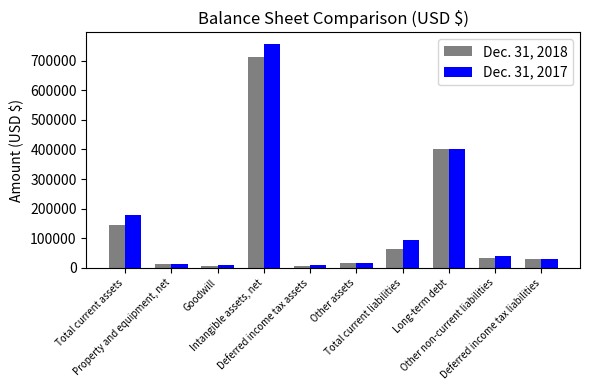

Which series has the largest range (max minus min)?

Dec. 31, 2017